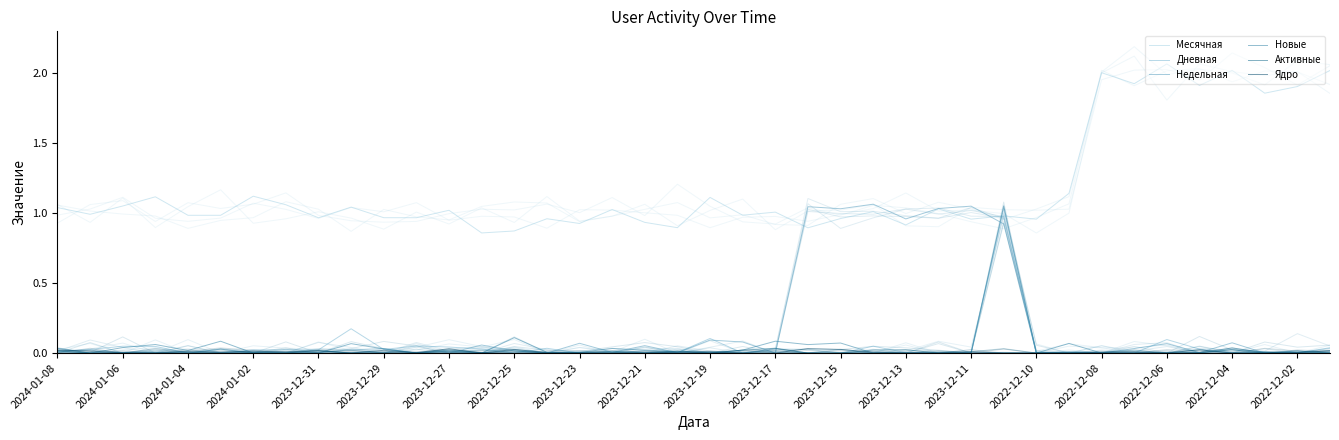

Which series changed the most between 2023-12-29 and 2023-12-15?

Новые